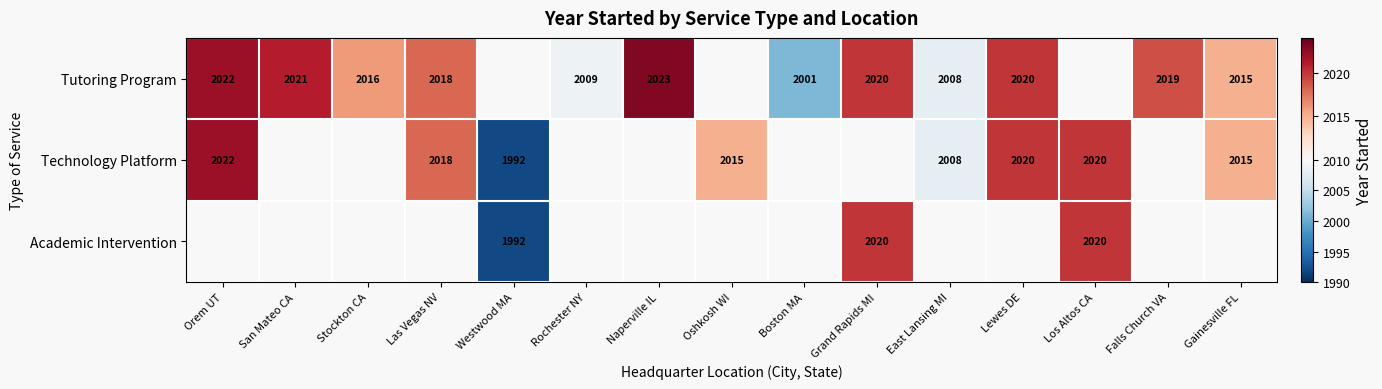

True or false: Technology Platform has a value of 2015 at Gainesville FL.

True